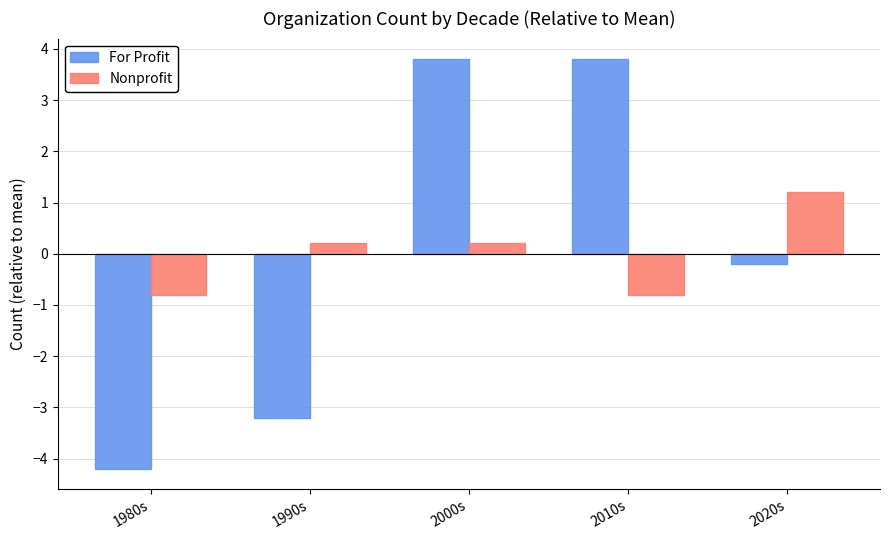

Between 1980s and 2010s, which series saw the biggest shift?

For Profit